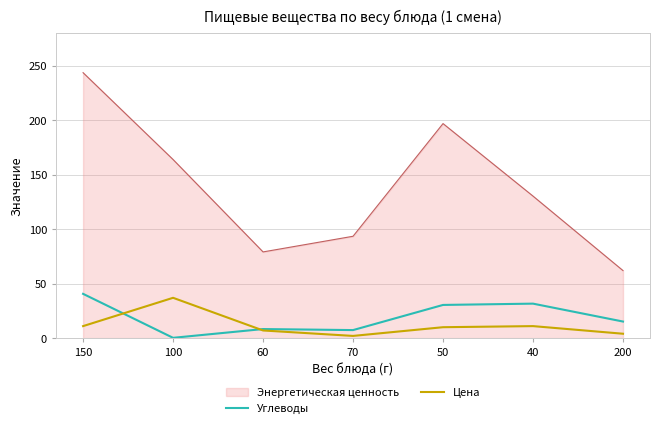

At which label is Энергетическая ценность closest to 152?

100